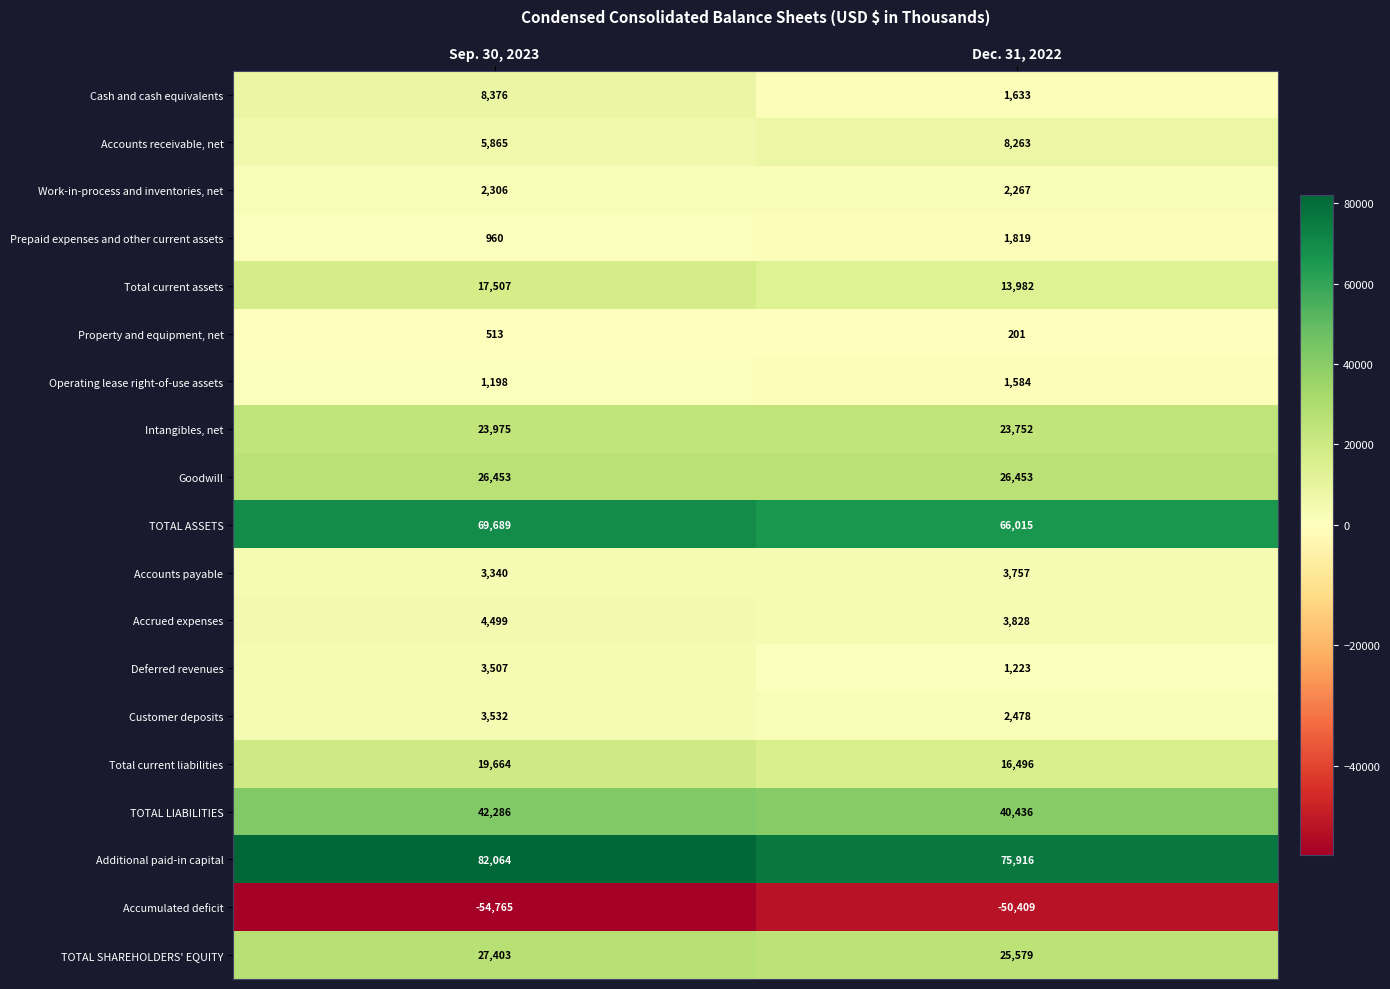

Which category has the lowest value in the Operating lease right-of-use assets series?

Sep. 30, 2023